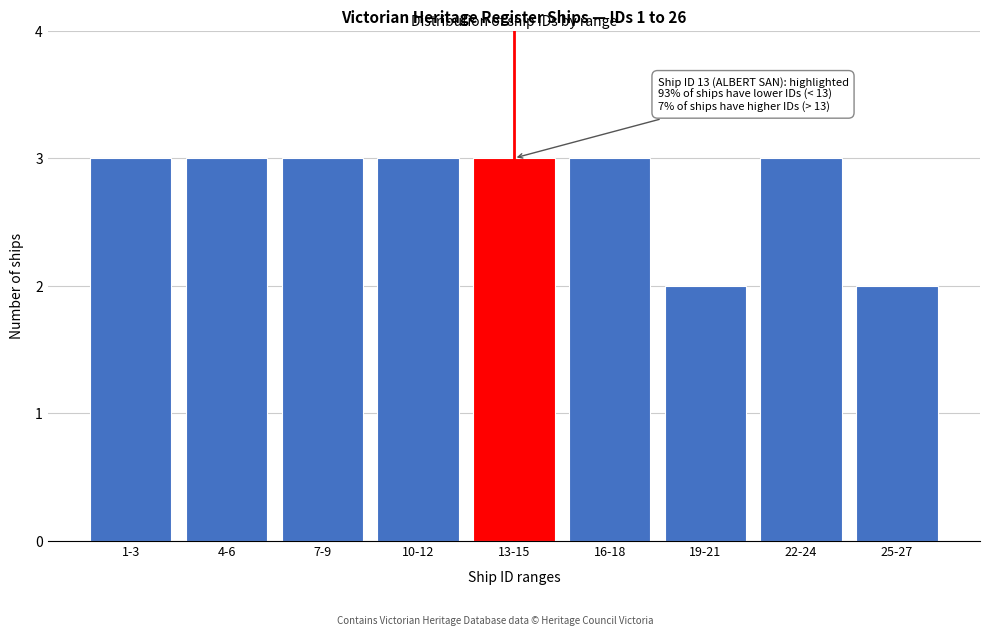

Reading left to right, transcribe all the data shown in this chart.

1-3=3	4-6=3	7-9=3	10-12=3	13-15=3	16-18=3	19-21=2	22-24=3	25-27=2